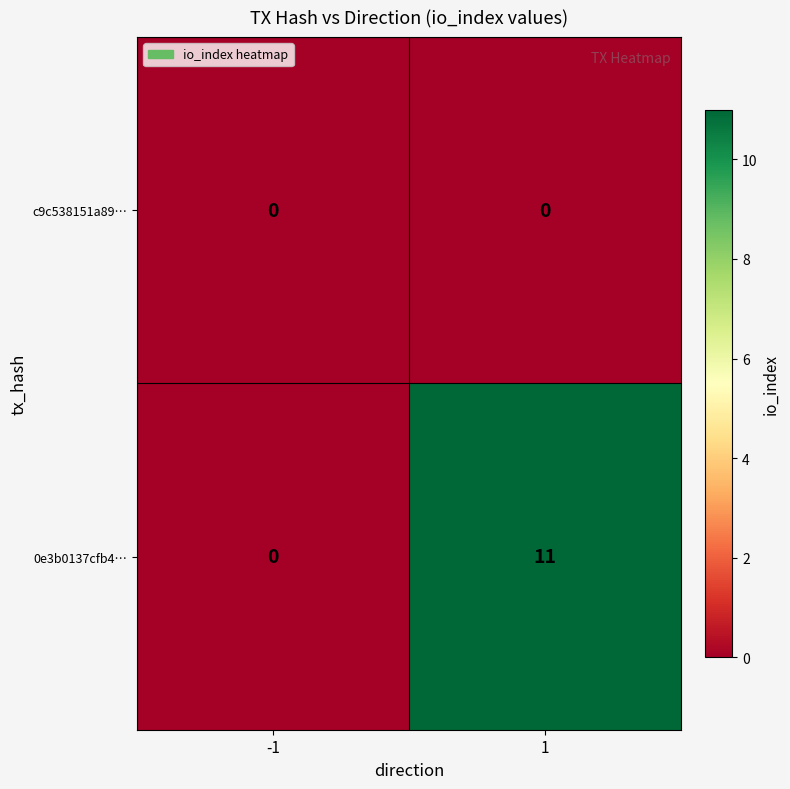

What is the average value of the 0e3b0137cfb4… series?

6